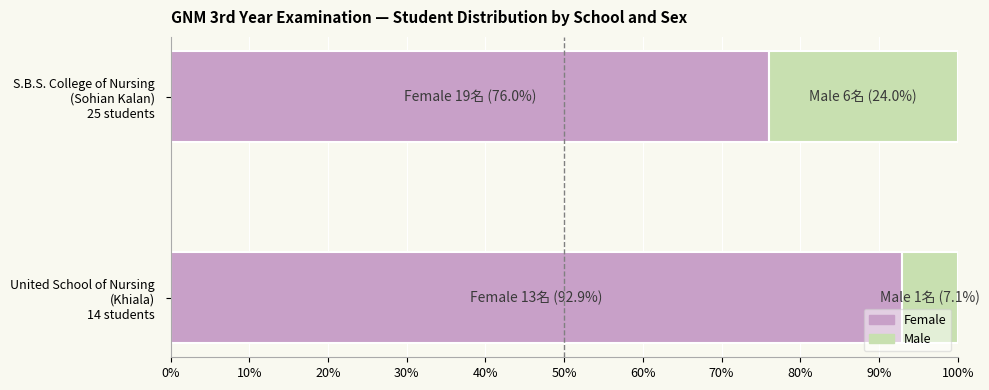

Which series has the widest spread of values?

Female